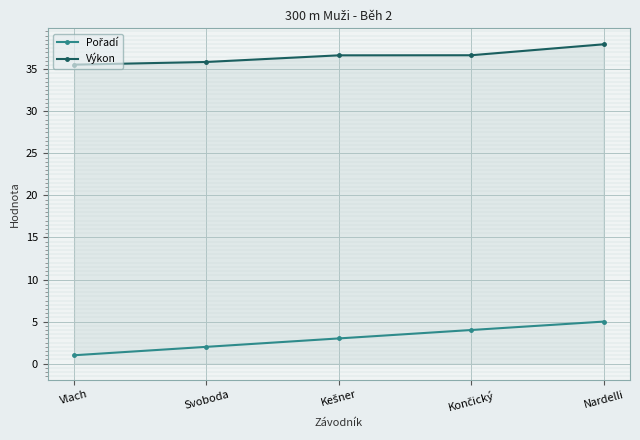

What is the minimum value for Výkon?

35.5